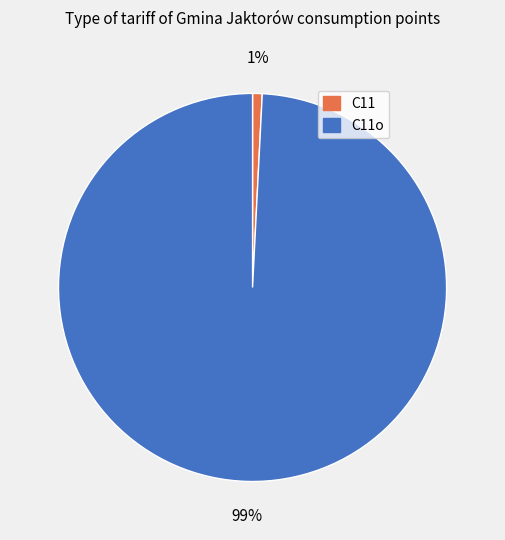

Count the number of slices in the pie.

2